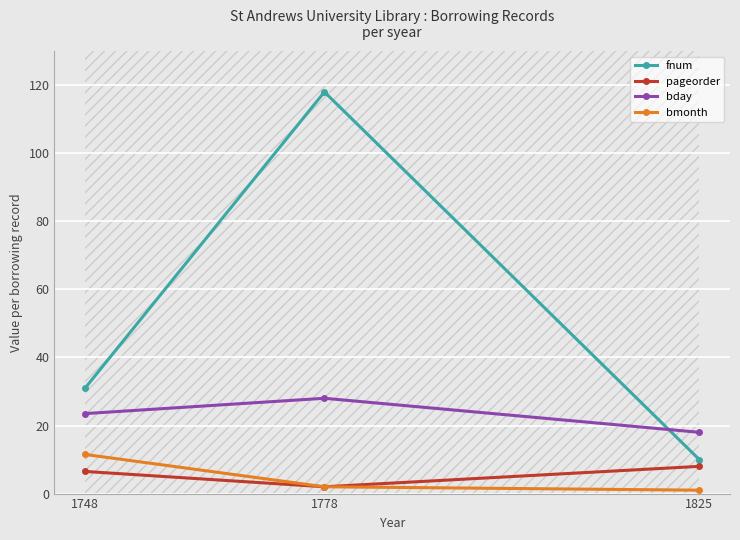

Does the chart display data point markers on the line(s)?

Yes